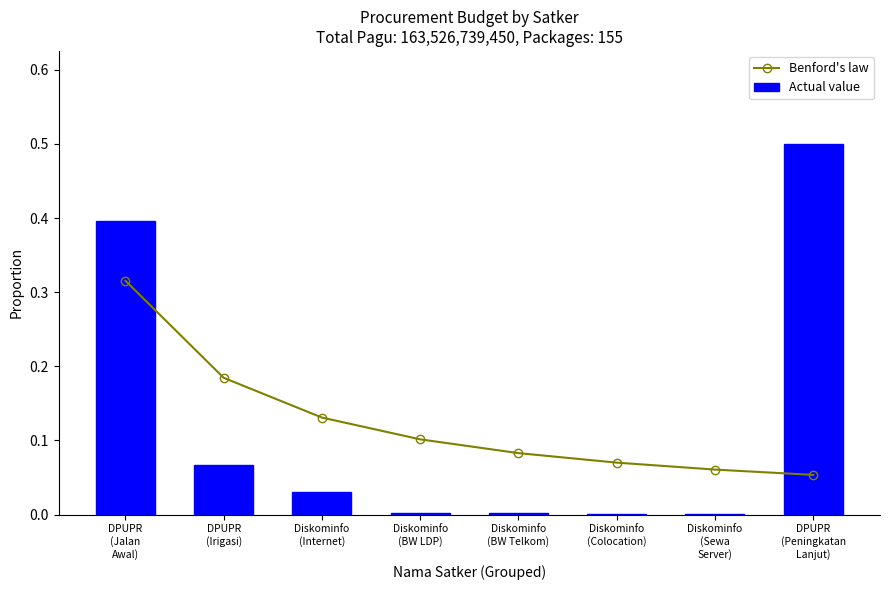

Which series has the largest total across all categories?

Benford's law